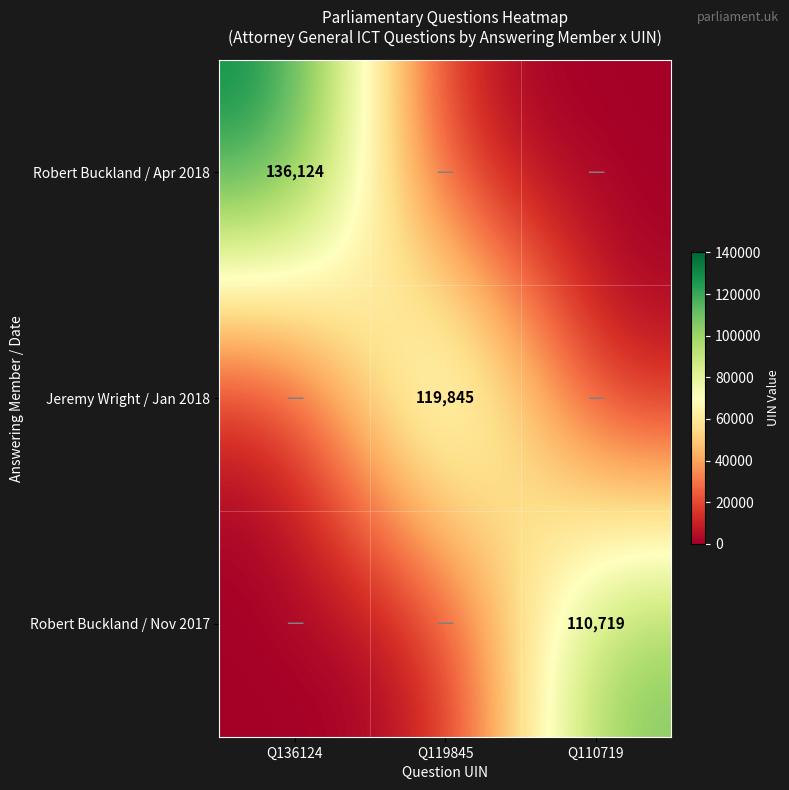

What is the difference between the highest and lowest values at Q119845?

119845